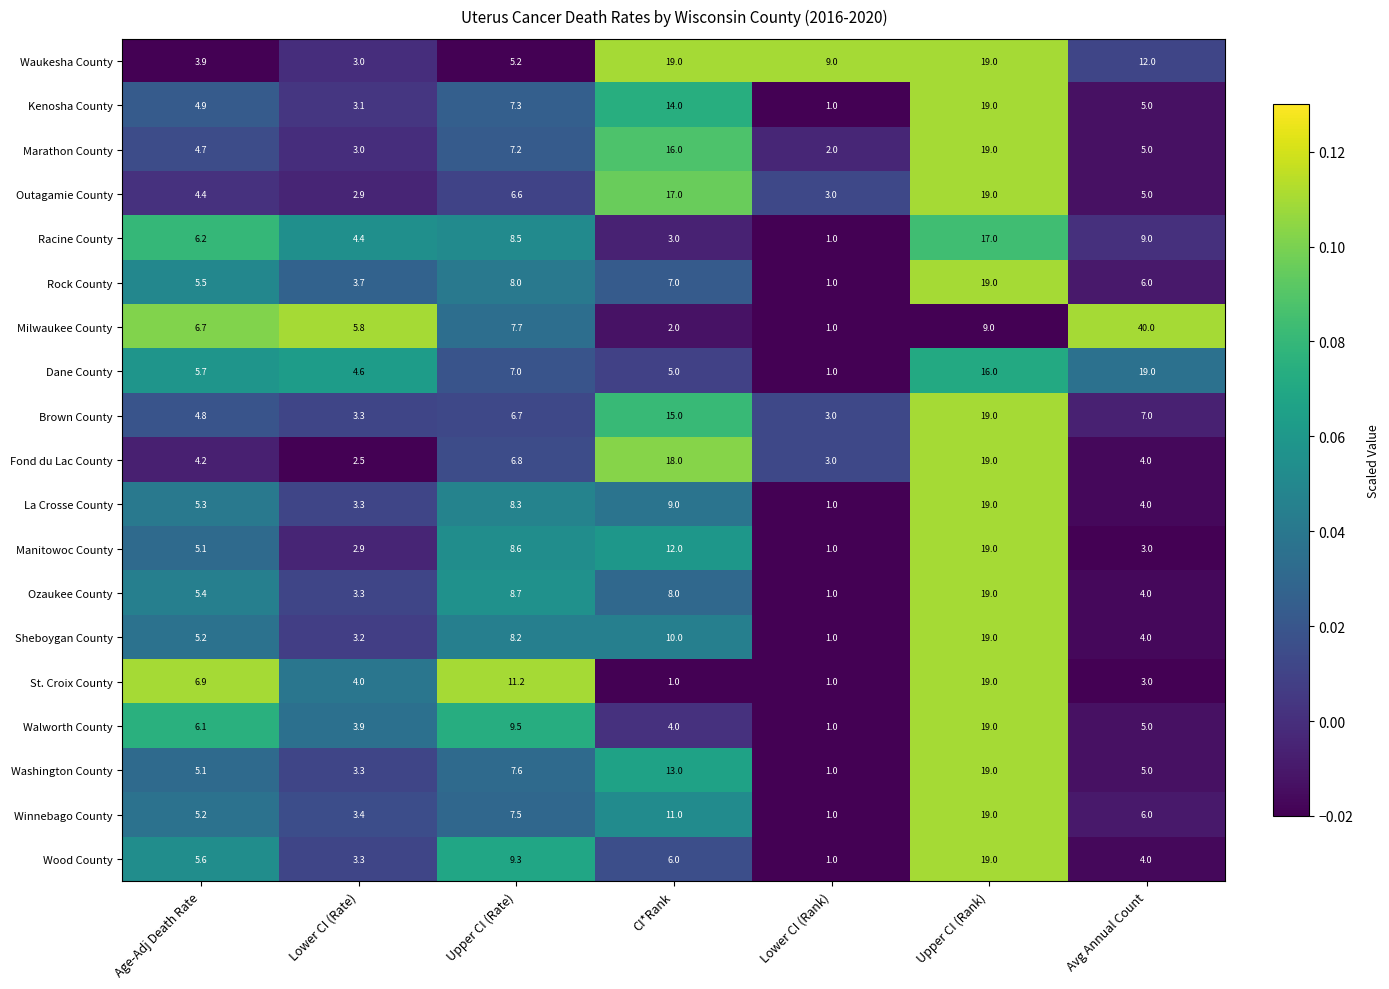

What is the average value of the Wood County series?

6.9